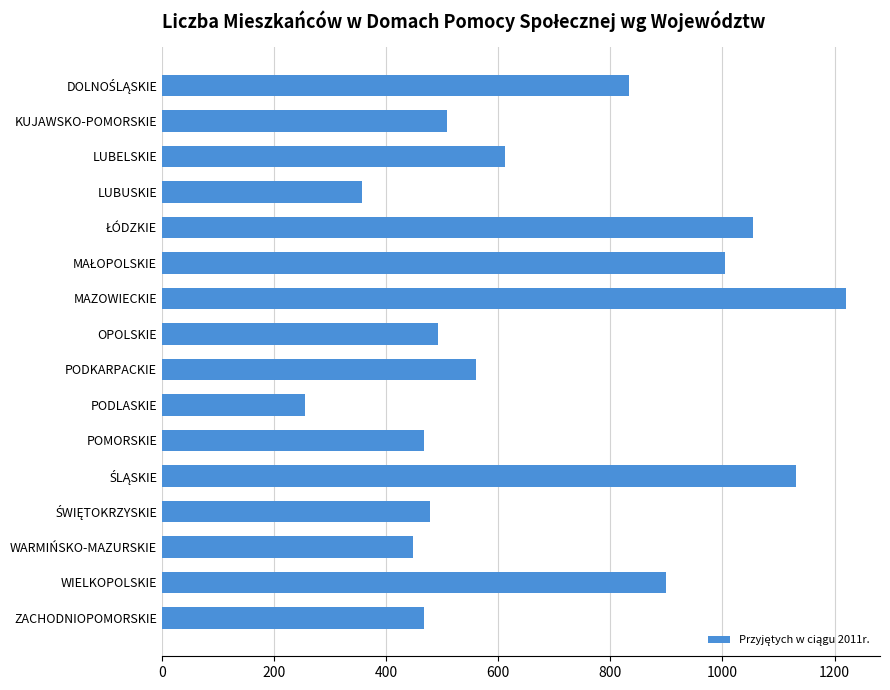

What is the sum of all values?

10791